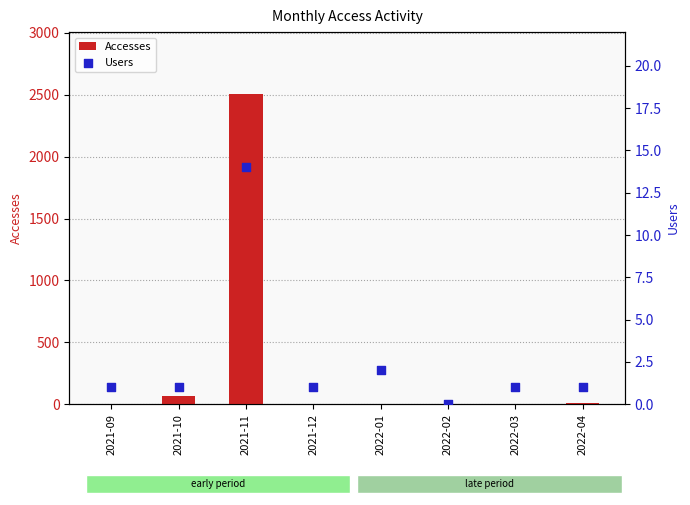

What are all the series names shown in the legend?

Accesses, Users